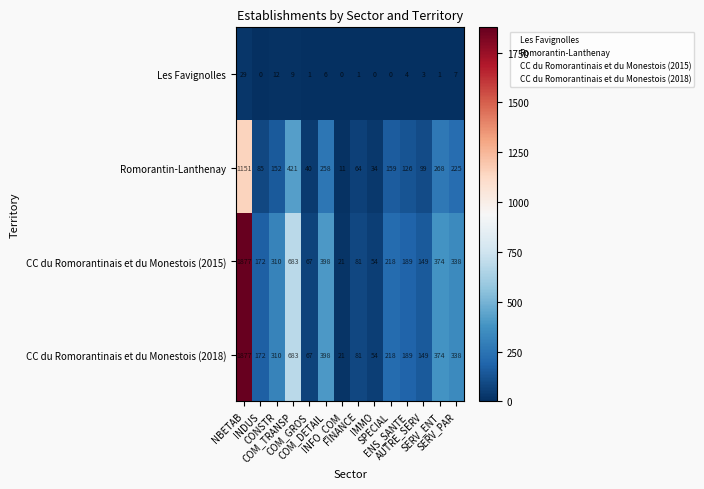

What is the greatest value displayed?

1877